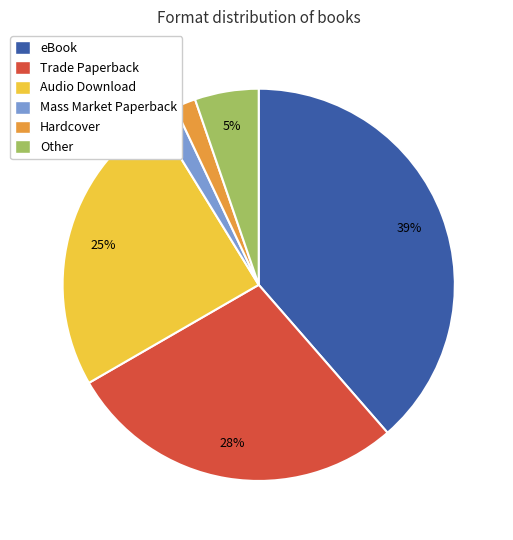

What is the largest slice in the pie chart?

eBook